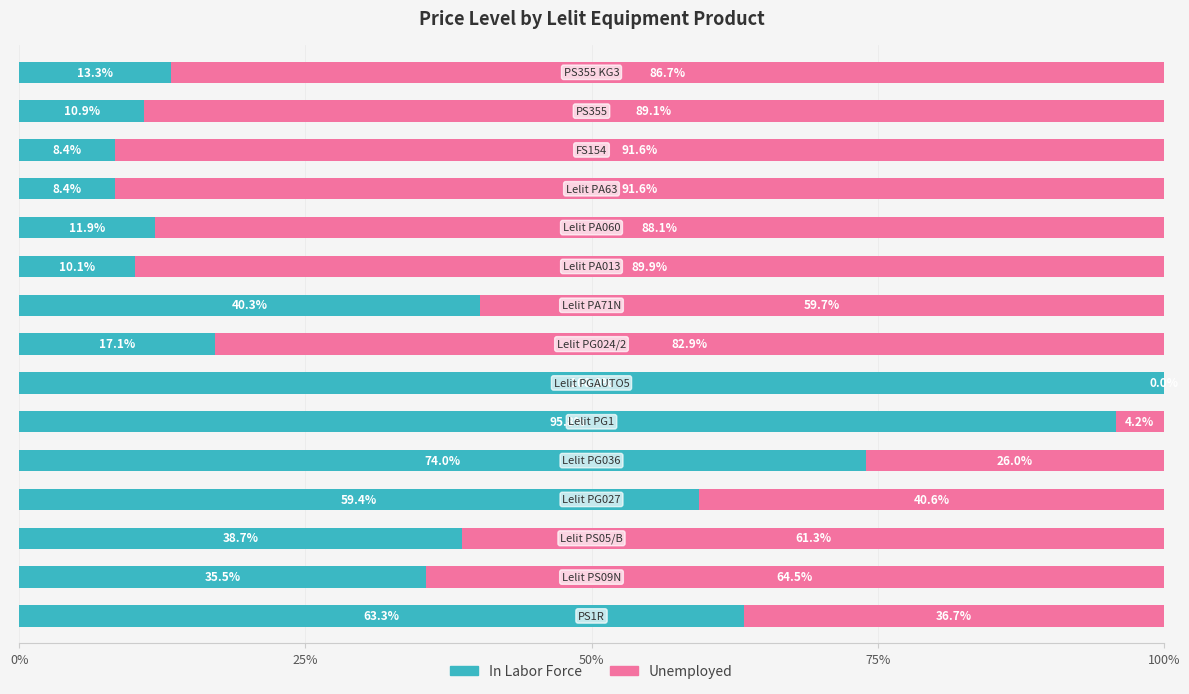

What is the sum of all In Labor Force values?

587.1